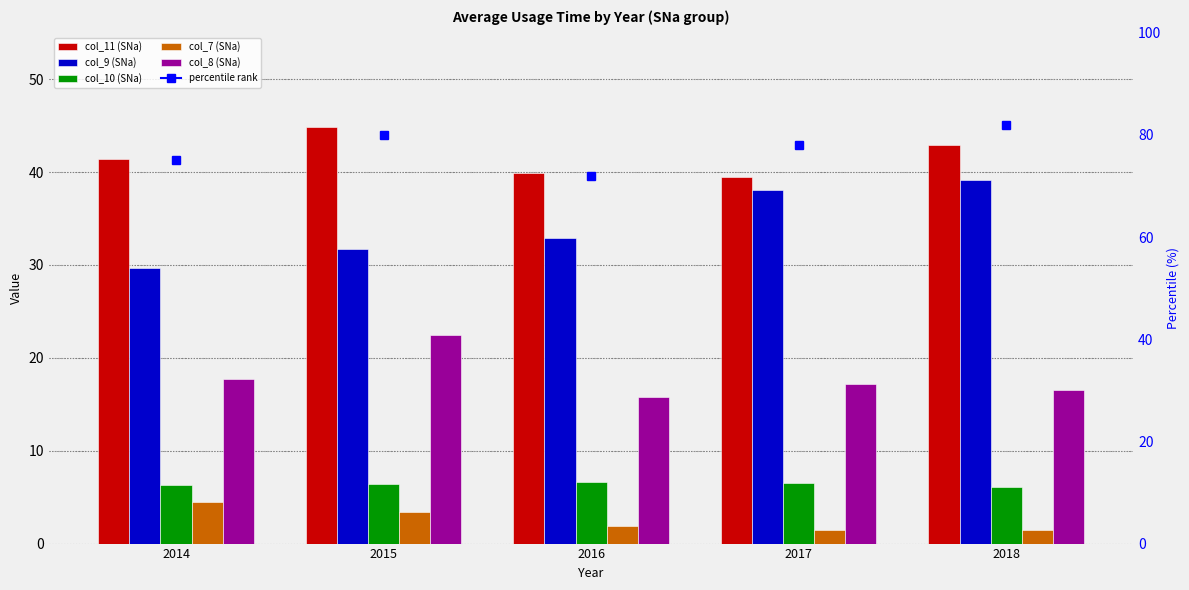

What is the difference between the maximum and second lowest values in the col_11 (SNa) series?

5.0